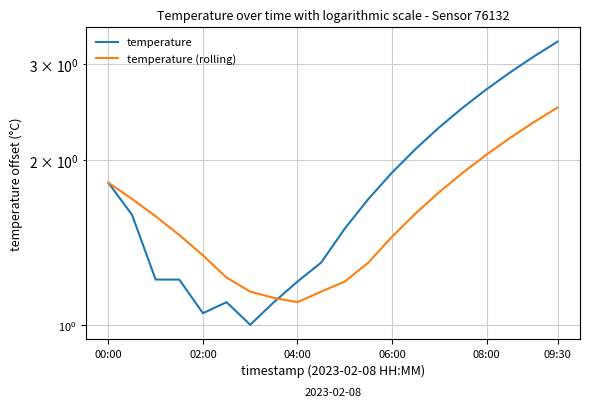

The value of temperature at 17 is 2.0. True or false?

False